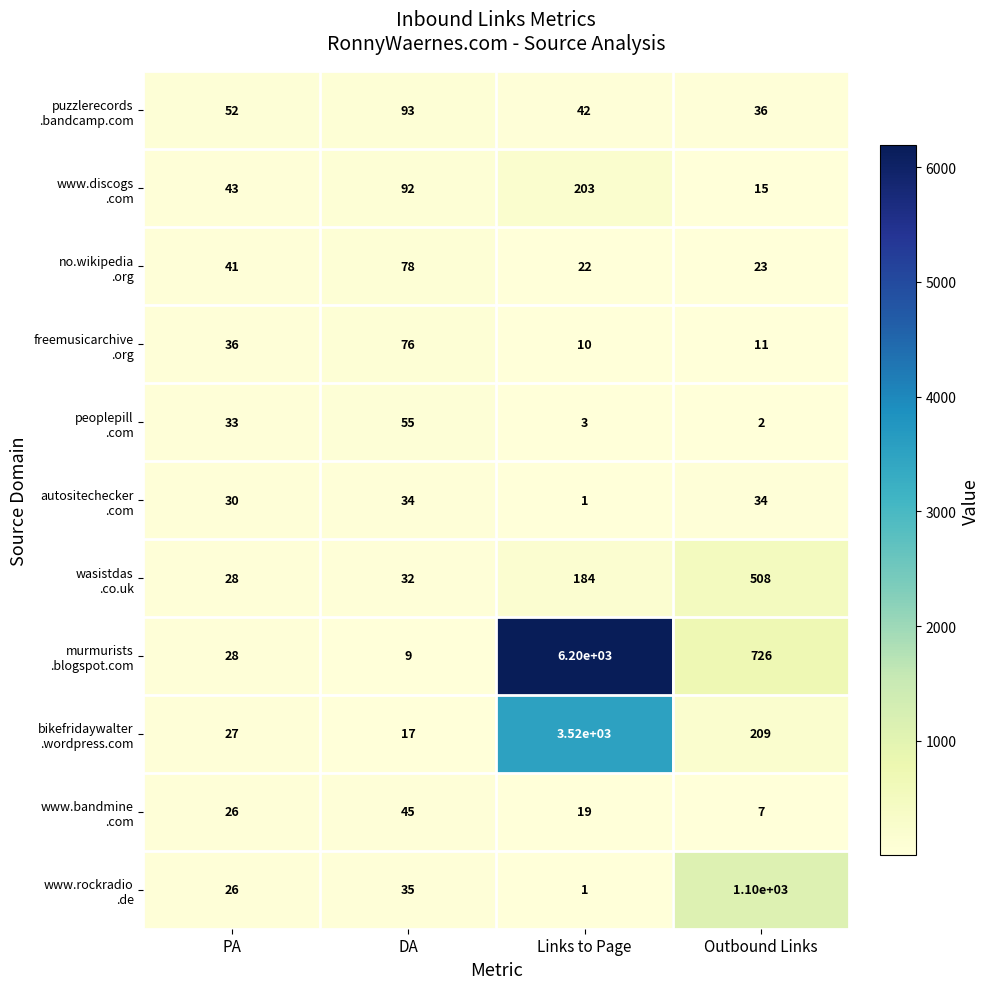

What is the total value across all series at DA?

566